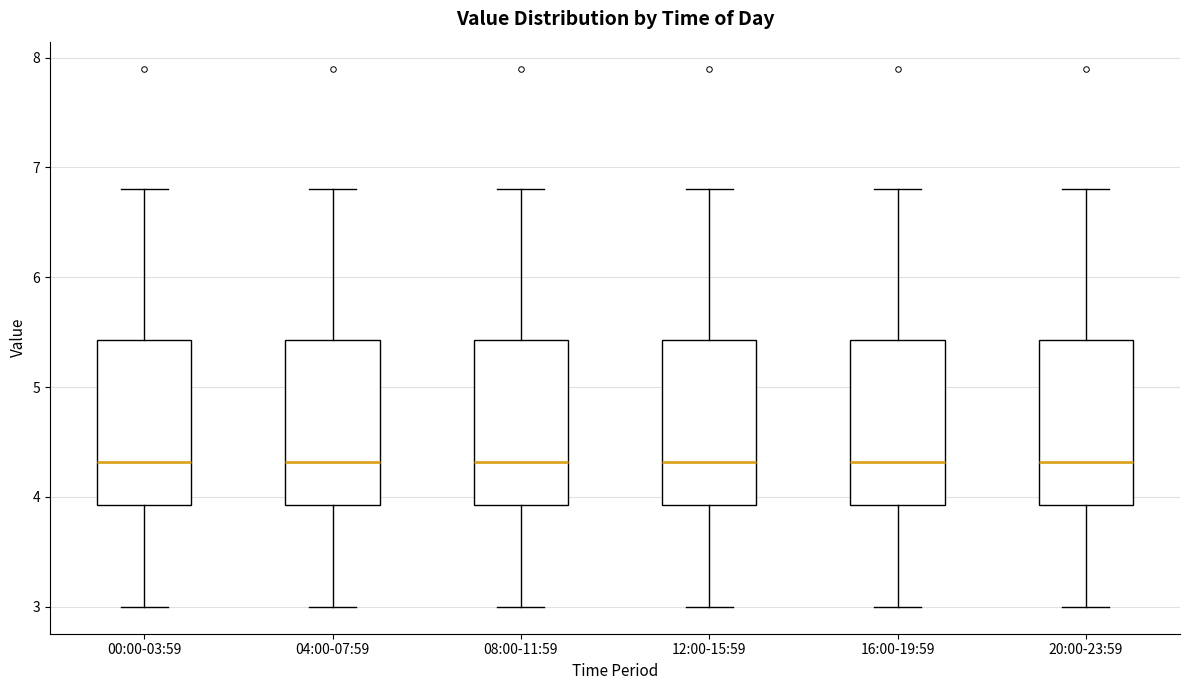

Reading left to right, transcribe this box plot: for each box, give where its median line is, the range the box spans, and where its two whiskers end, as read against the y-axis. The values are not printed on the chart, so give them approximately, as read against the axis.

00:00-03:59: median 4.3, box 3.9 to 5.4, whiskers 3.0 to 6.8
04:00-07:59: median 4.3, box 3.9 to 5.4, whiskers 3.0 to 6.8
08:00-11:59: median 4.3, box 3.9 to 5.4, whiskers 3.0 to 6.8
12:00-15:59: median 4.3, box 3.9 to 5.4, whiskers 3.0 to 6.8
16:00-19:59: median 4.3, box 3.9 to 5.4, whiskers 3.0 to 6.8
20:00-23:59: median 4.3, box 3.9 to 5.4, whiskers 3.0 to 6.8